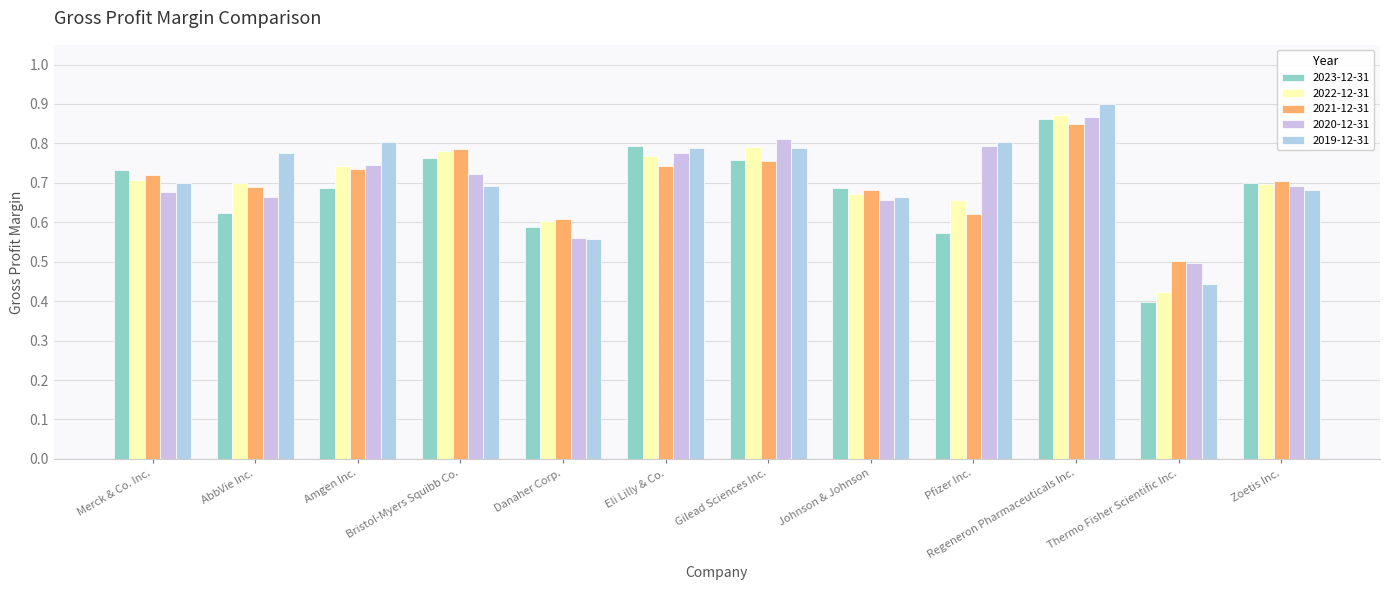

What is the minimum value for 2019-12-31?

0.4